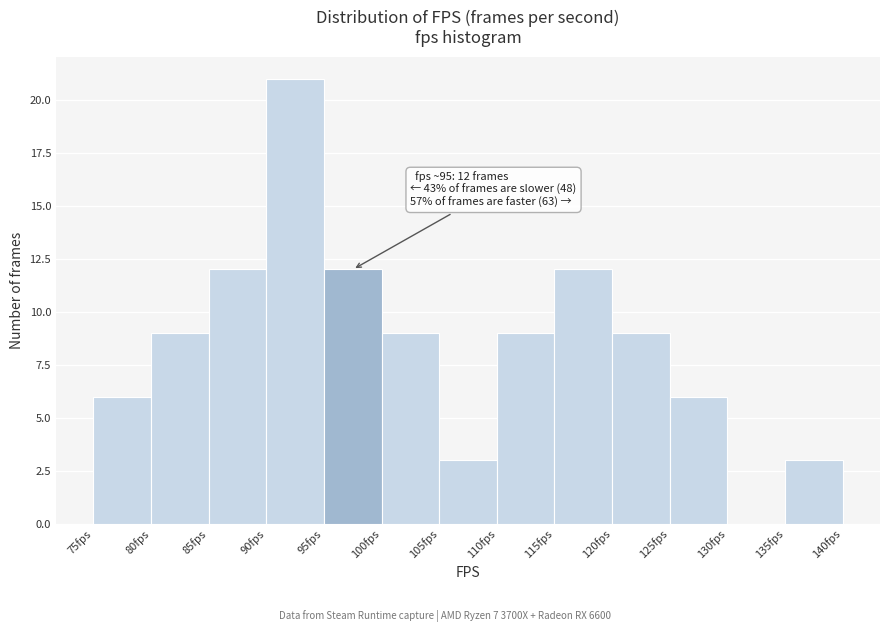

Over which range of the x-axis is the bar tallest?

90 to 95